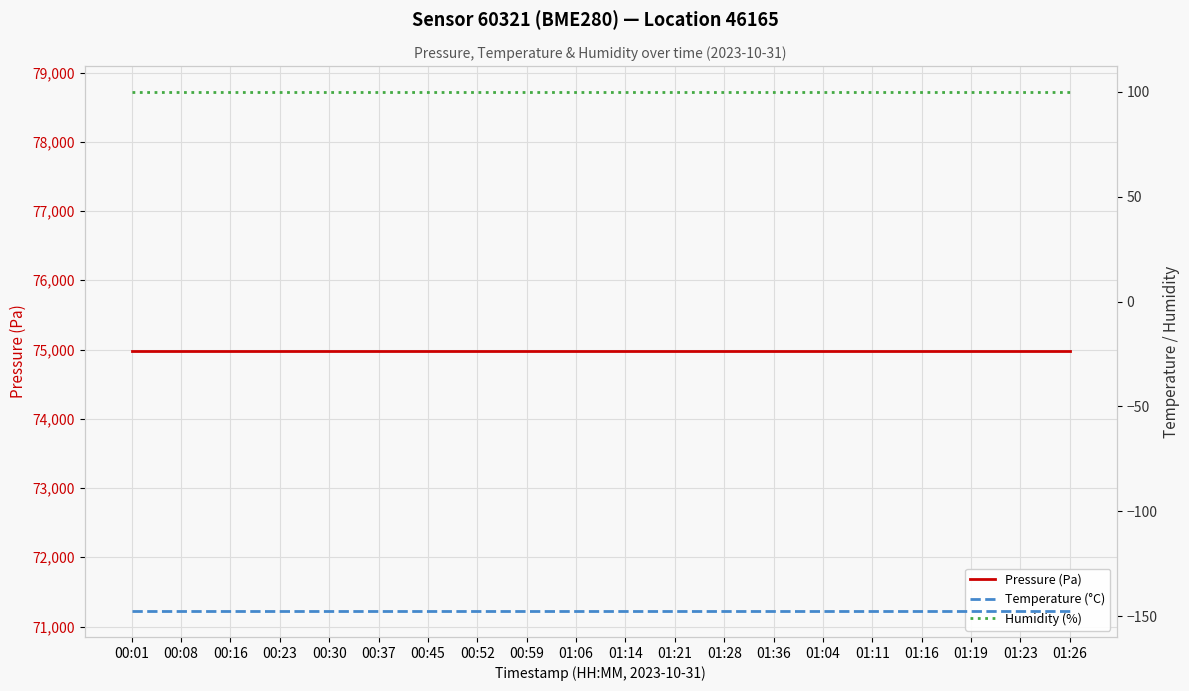

What is the sum of all Pressure (Pa) values?

1499450.0